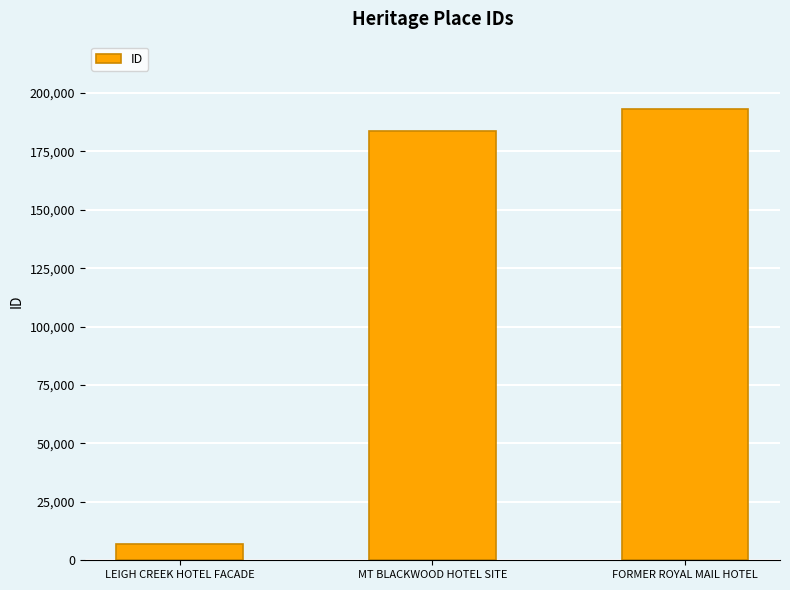

Reading left to right, what are all the values shown in this chart?

7044	183922	193009